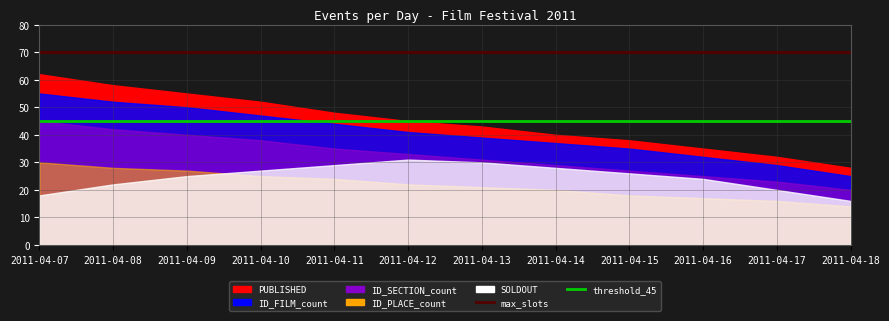

Is it true that max_slots equals 25 at 2011-04-18?

False